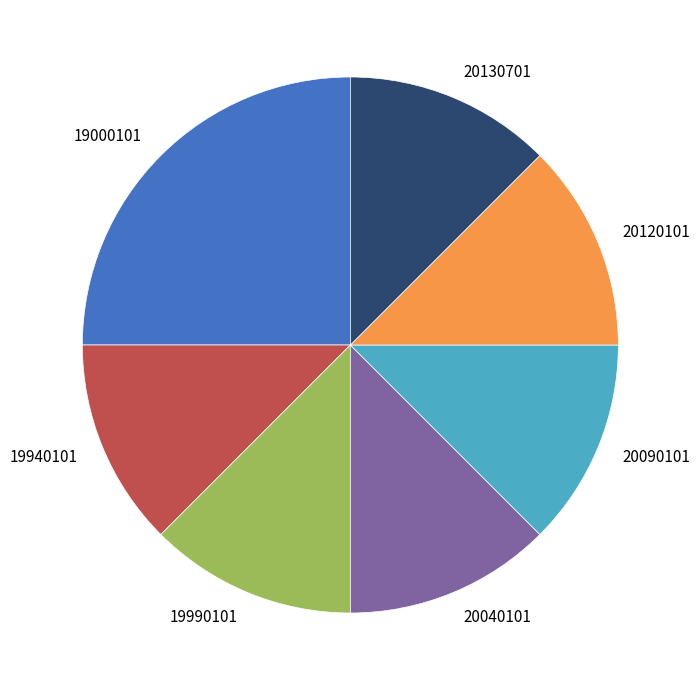

Count the number of slices in the pie.

7